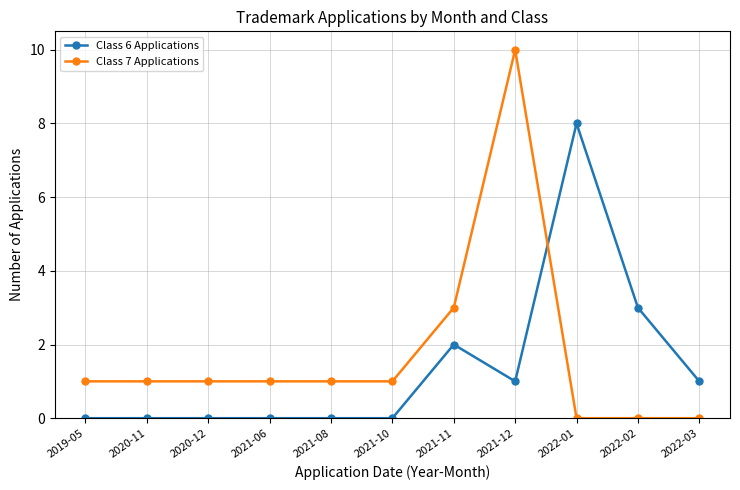

The Class 6 Applications series shows -5 at 2021-08. True or false?

False